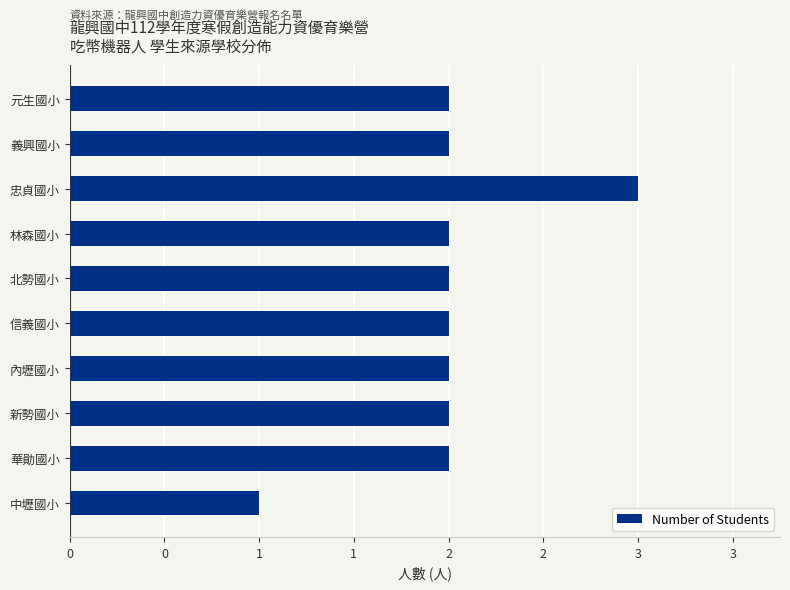

What is the difference between the maximum and minimum values?

2